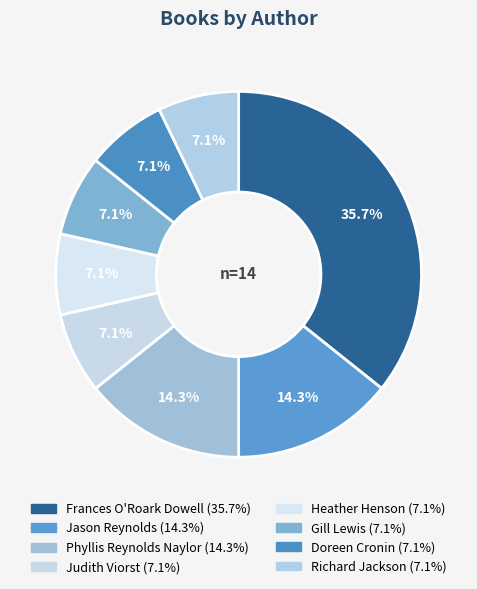

Does Heather Henson represent more than half of the total?

No